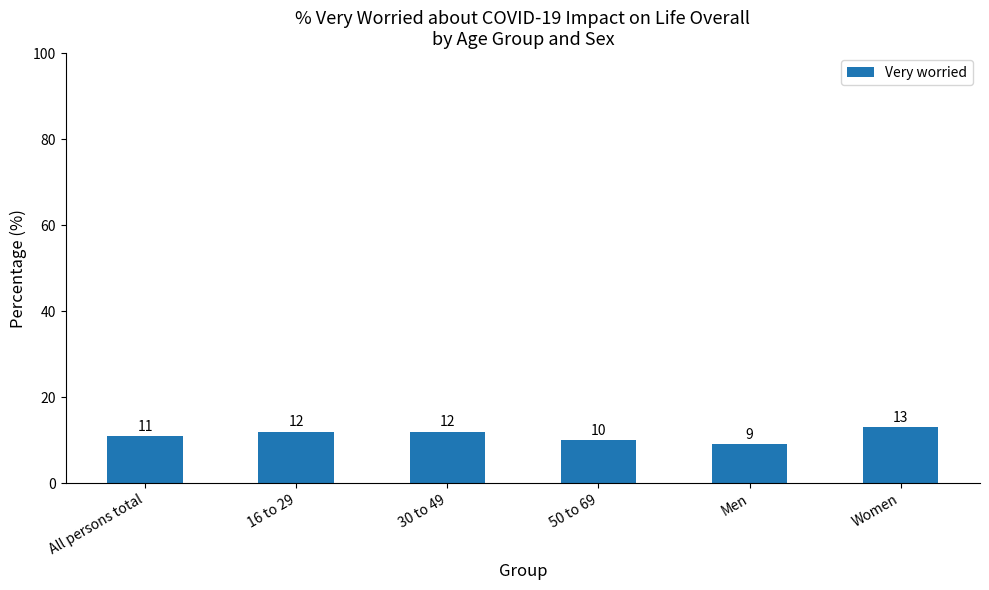

What is the sum of the values at 30 to 49 and All persons total?

23